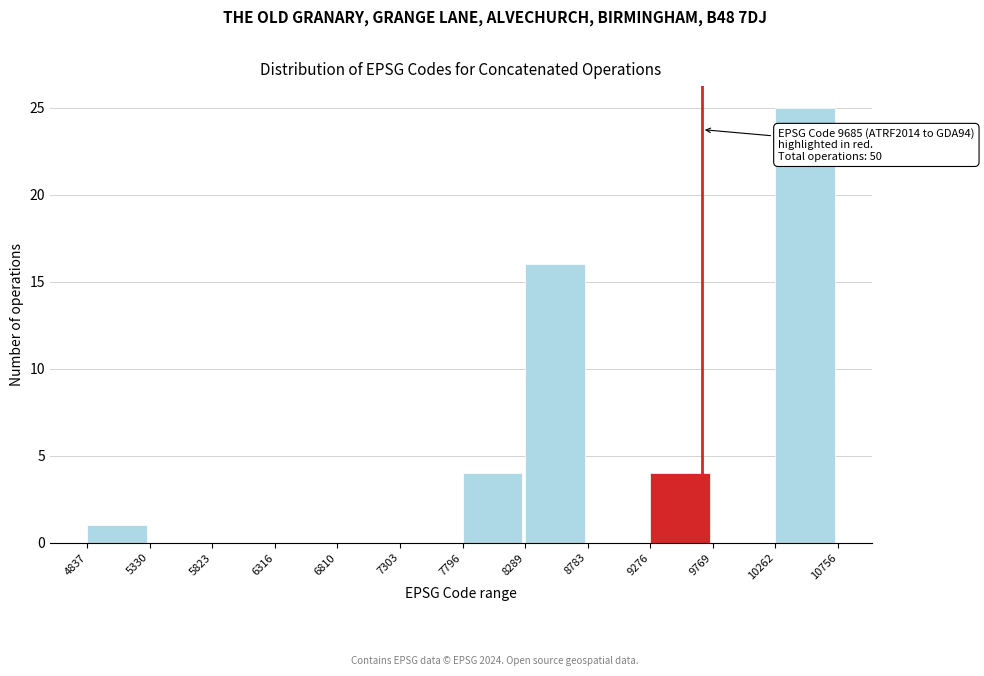

Which range on the x-axis has the tallest bar?

10262 to 10756